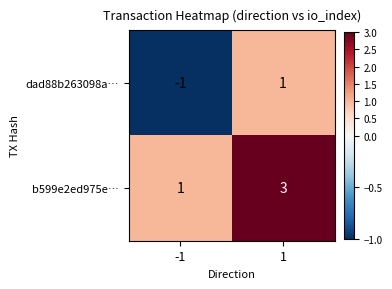

Rank the series by their average value, from highest to lowest.

b599e2ed975e…, dad88b263098a…